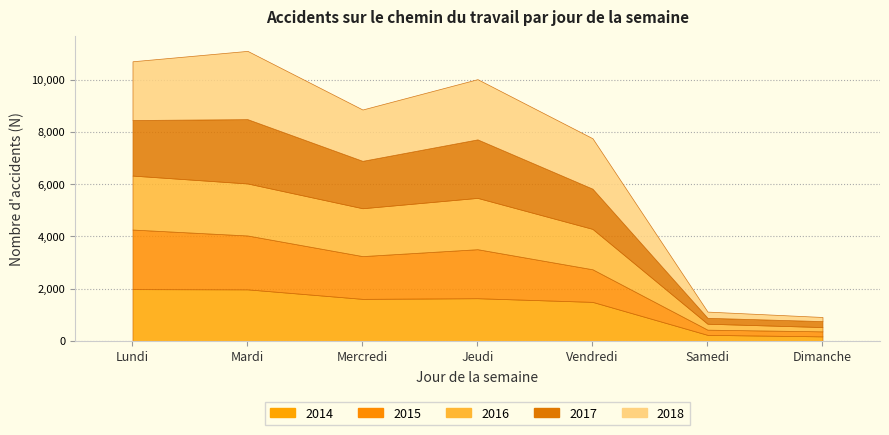

Reading left to right, transcribe all the data shown in this chart.

2014: Lundi=1981	Mardi=1973	Mercredi=1609	Jeudi=1634	Vendredi=1494	Samedi=232	Dimanche=174
2015: Lundi=2280	Mardi=2061	Mercredi=1636	Jeudi=1875	Vendredi=1247	Samedi=199	Dimanche=192
2016: Lundi=2064	Mardi=1990	Mercredi=1831	Jeudi=1963	Vendredi=1545	Samedi=227	Dimanche=164
2017: Lundi=2126	Mardi=2460	Mercredi=1813	Jeudi=2238	Vendredi=1538	Samedi=226	Dimanche=228
2018: Lundi=2247	Mardi=2612	Mercredi=1964	Jeudi=2304	Vendredi=1929	Samedi=238	Dimanche=158